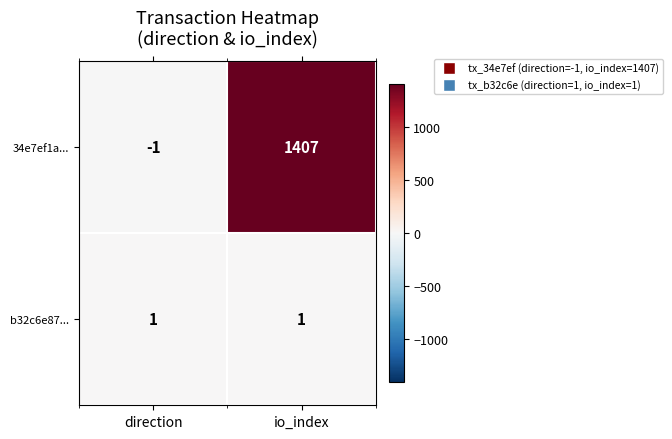

Between direction and io_index, which series saw the biggest shift?

34e7ef1a...